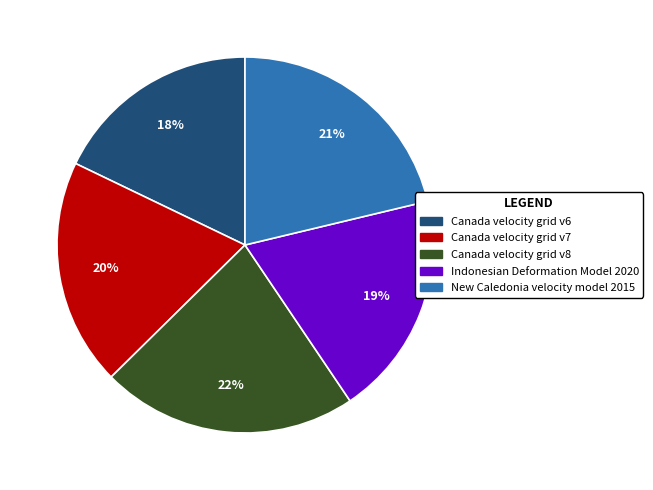

Does Indonesian Deformation Model 2020 represent more than half of the total?

No